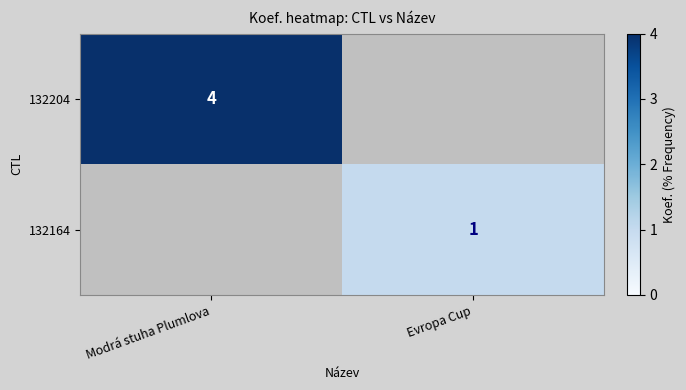

Which series has the largest total across all categories?

132204